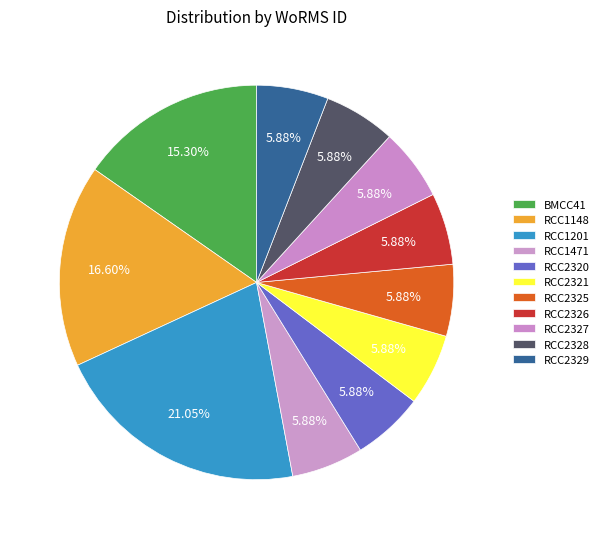

Which category has the biggest portion of the pie?

RCC1201